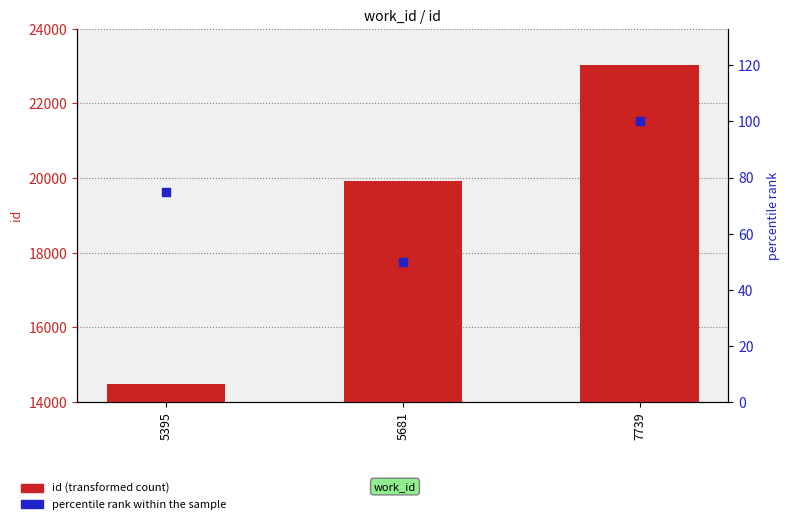

What are all the series names shown in the legend?

id (transformed count), percentile rank within the sample